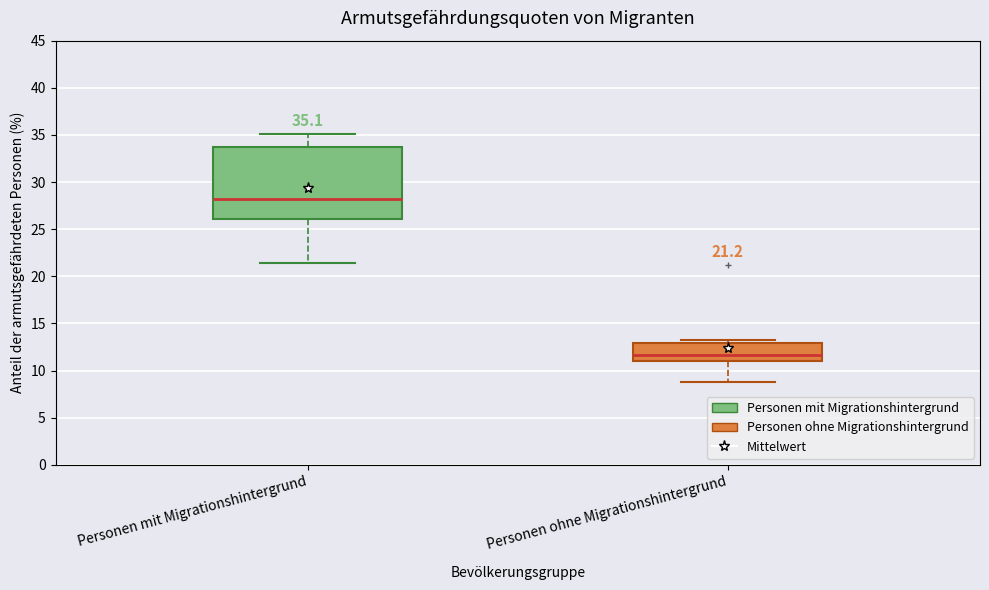

Which box has the highest median line?

Personen mit Migrationshintergrund